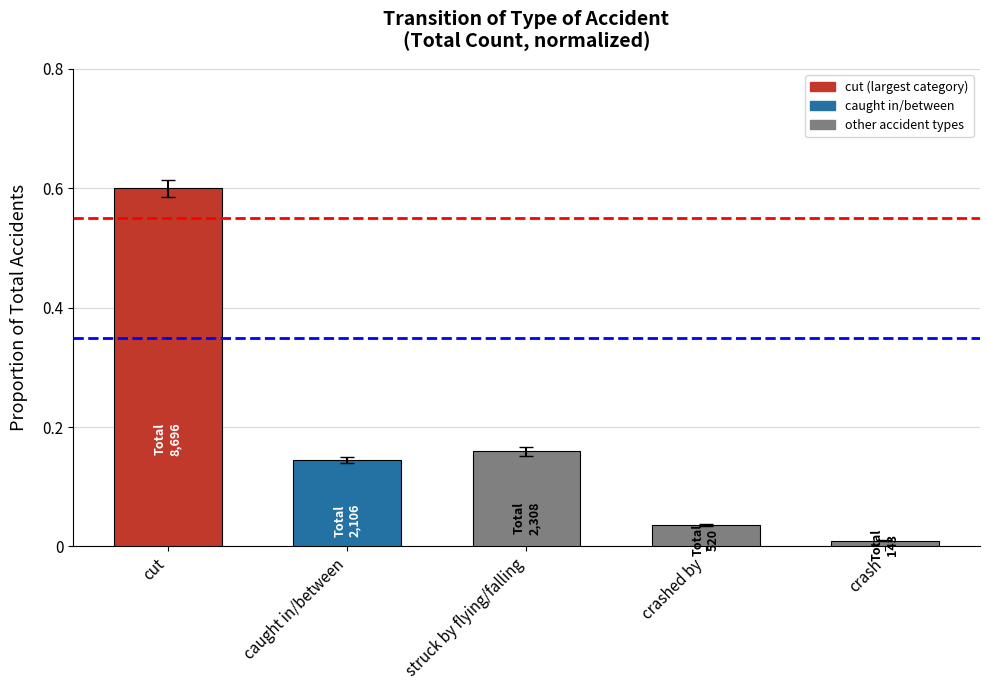

What is the sum of all values?

1.0